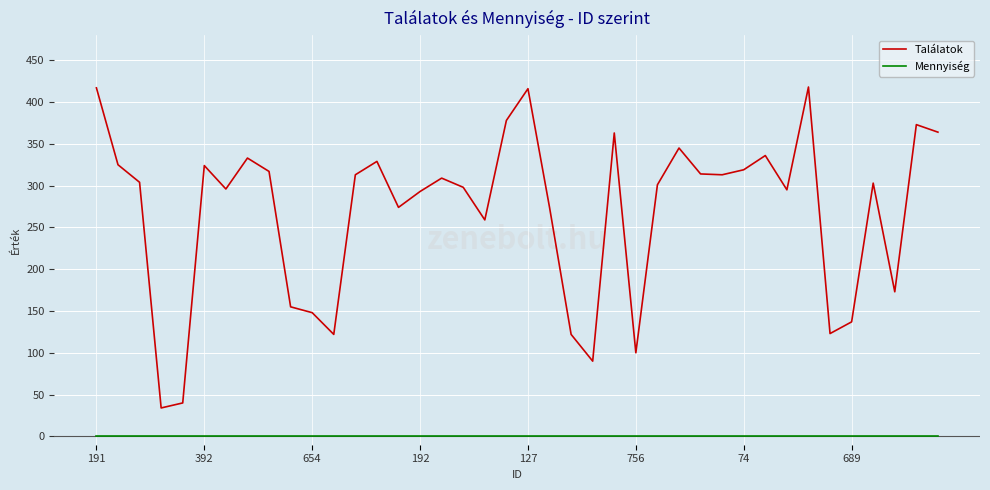

How many interior local valleys does the Találatok series have?

11